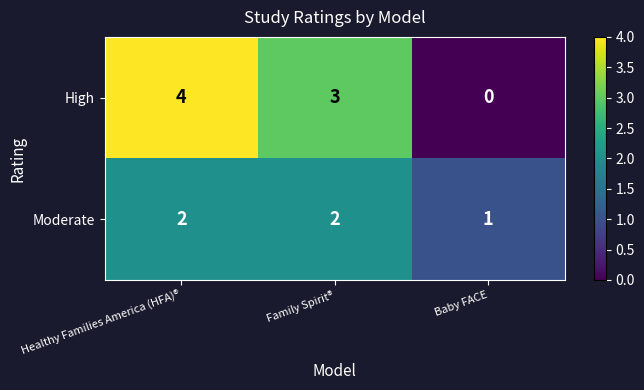

What is the difference between the second highest and minimum values in the High series?

3